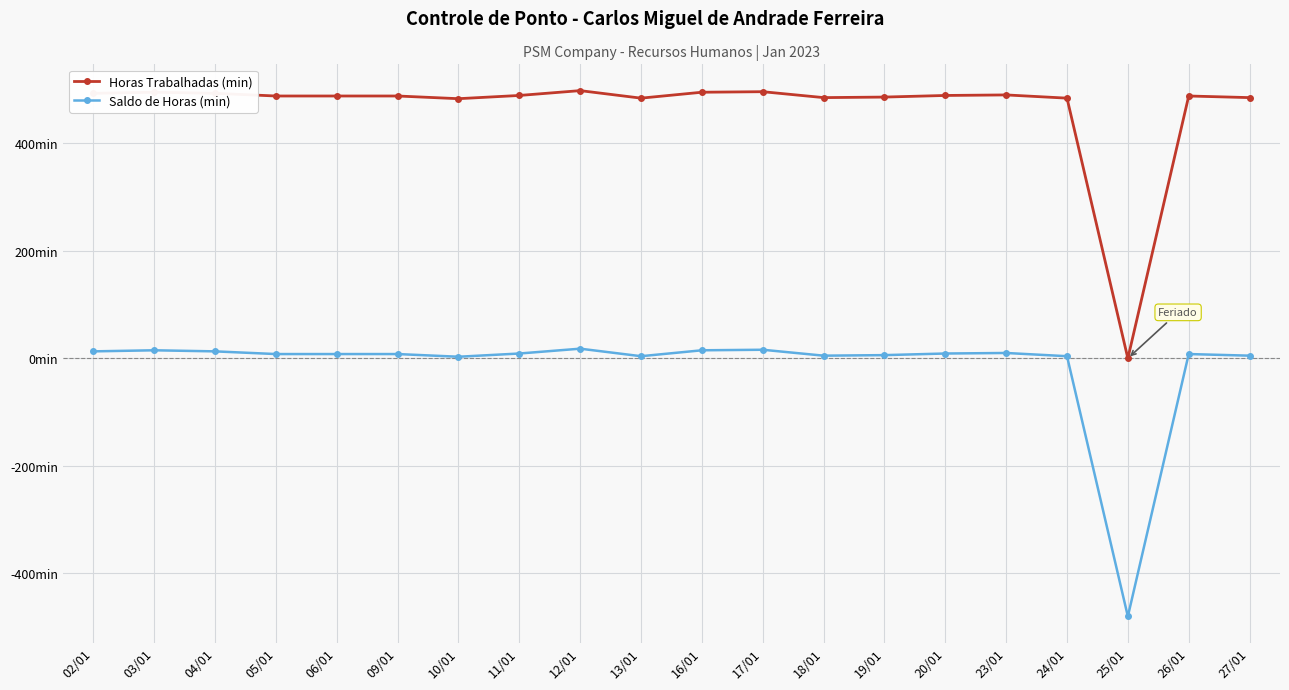

Where does the Saldo de Horas (min) series first go above 8?

02/01